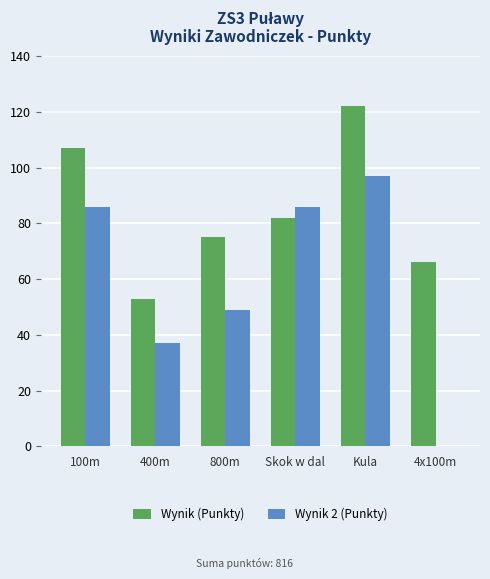

Which series has the widest spread of values?

Wynik 2 (Punkty)